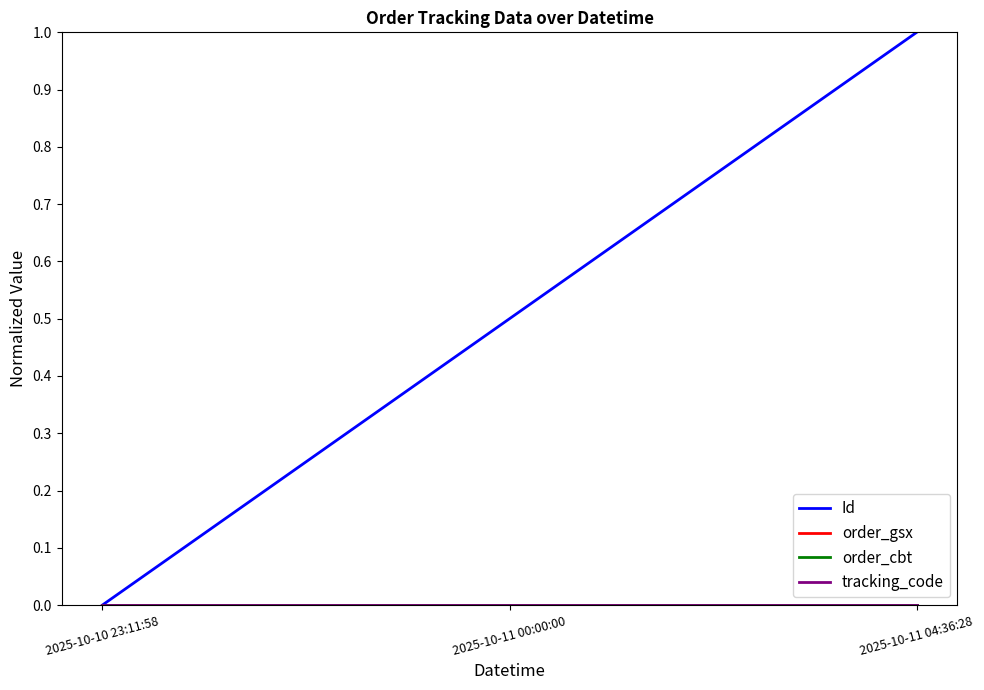

The value of tracking_code at 2025-10-10 23:11:58 is 0.0. True or false?

True